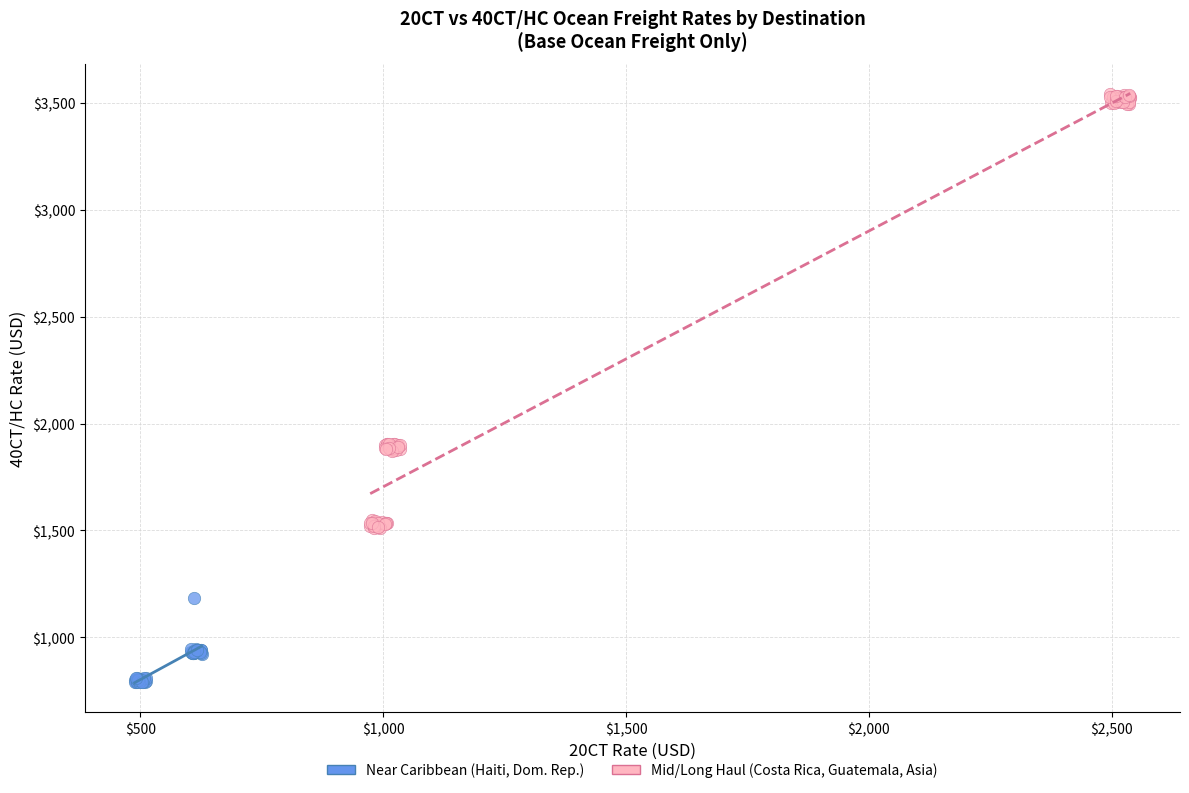

Which series has the largest Y range (max minus min)?

Mid/Long Haul (Costa Rica, Guatemala, Asia)